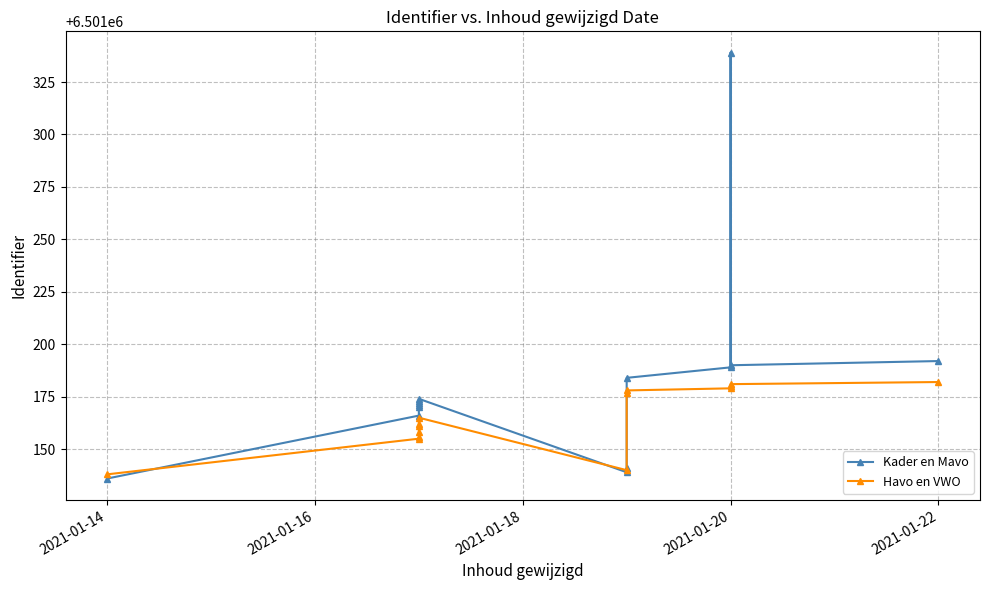

What is the smallest value displayed?

6501136